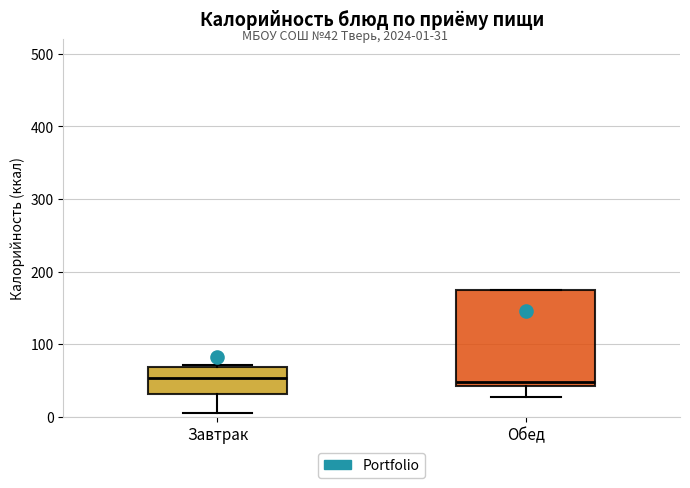

Reading left to right, read every box against the y-axis: the position of its median line, the range the box covers, and the ends of its whiskers. The values are not printed on the chart, so give them approximately, as read against the axis.

Завтрак: median 50, box 30 to 70, whiskers 10 to 70
Обед: median 50, box 40 to 180, whiskers 30 to 180